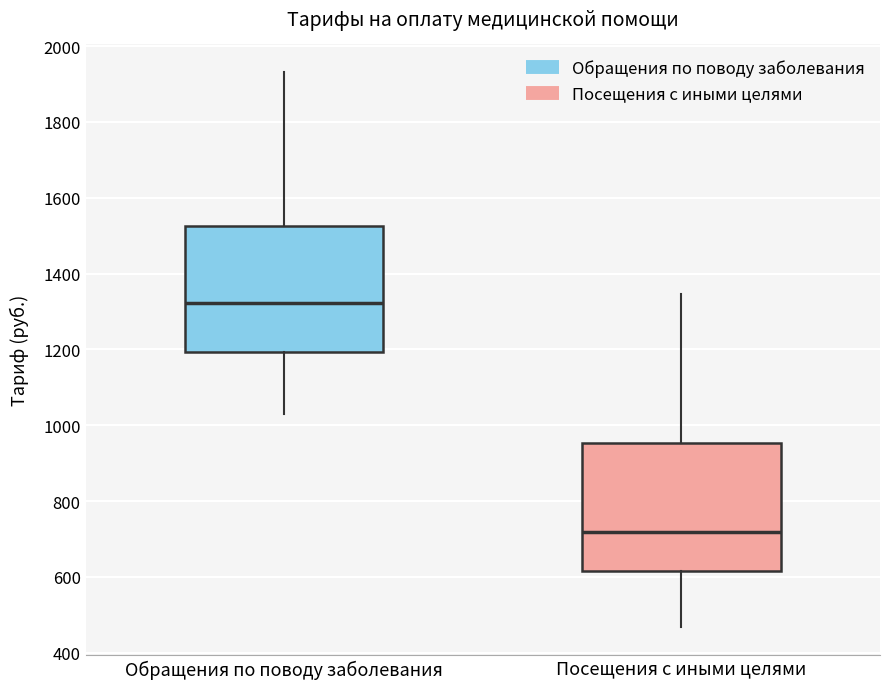

Where is the lower edge of the box for Обращения по поводу заболевания on the y-axis? The values are not printed on the chart, so give them approximately, as read against the axis.

1200